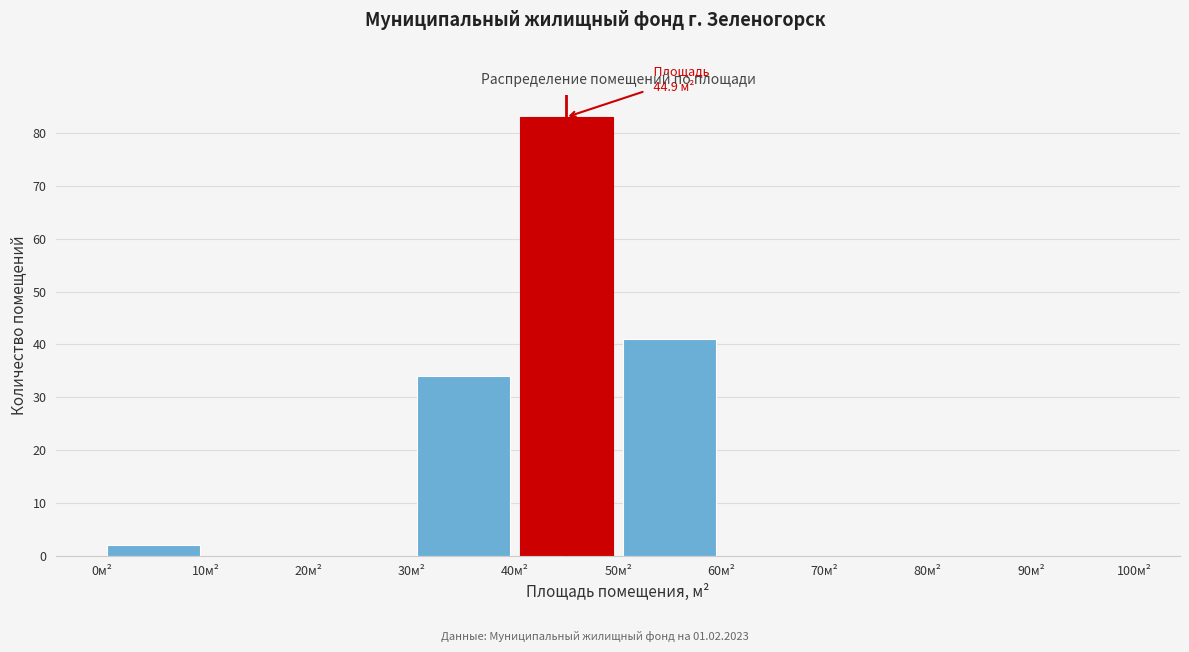

Which range on the x-axis has the tallest bar?

40 to 50